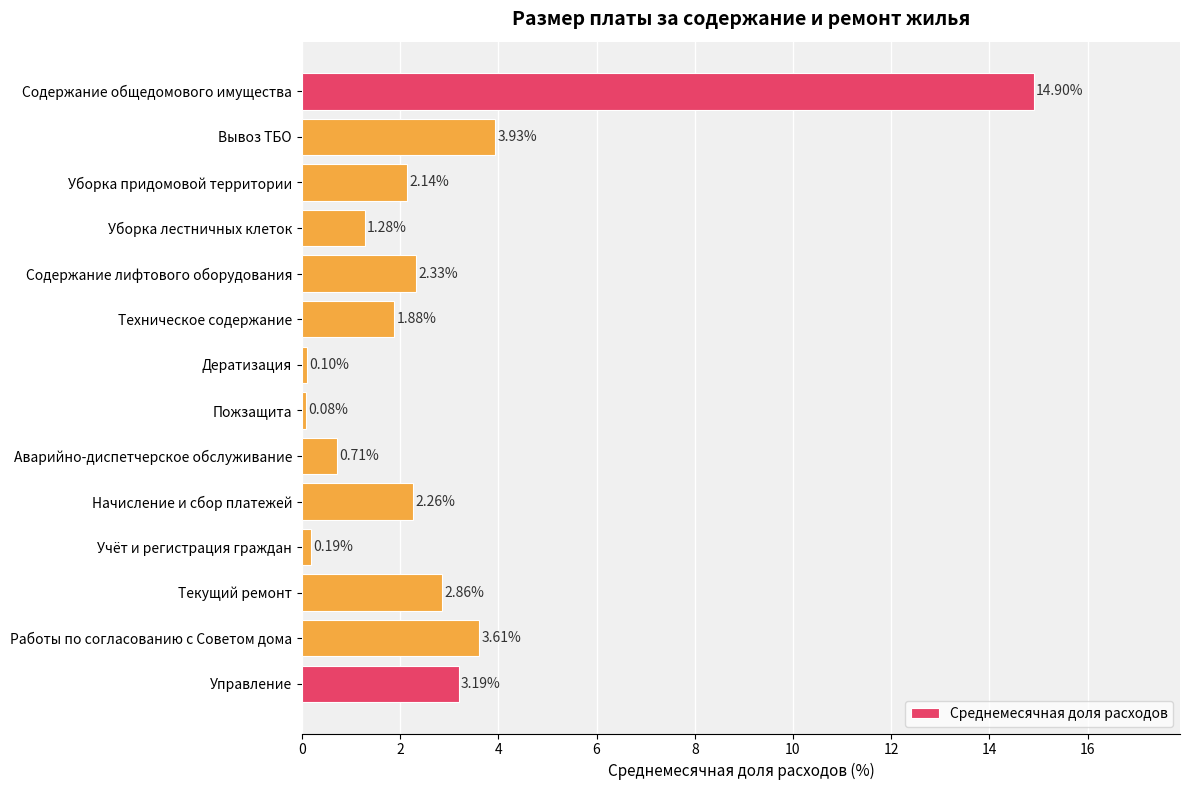

At which category does the chart reach its minimum across all series?

Пожзащита